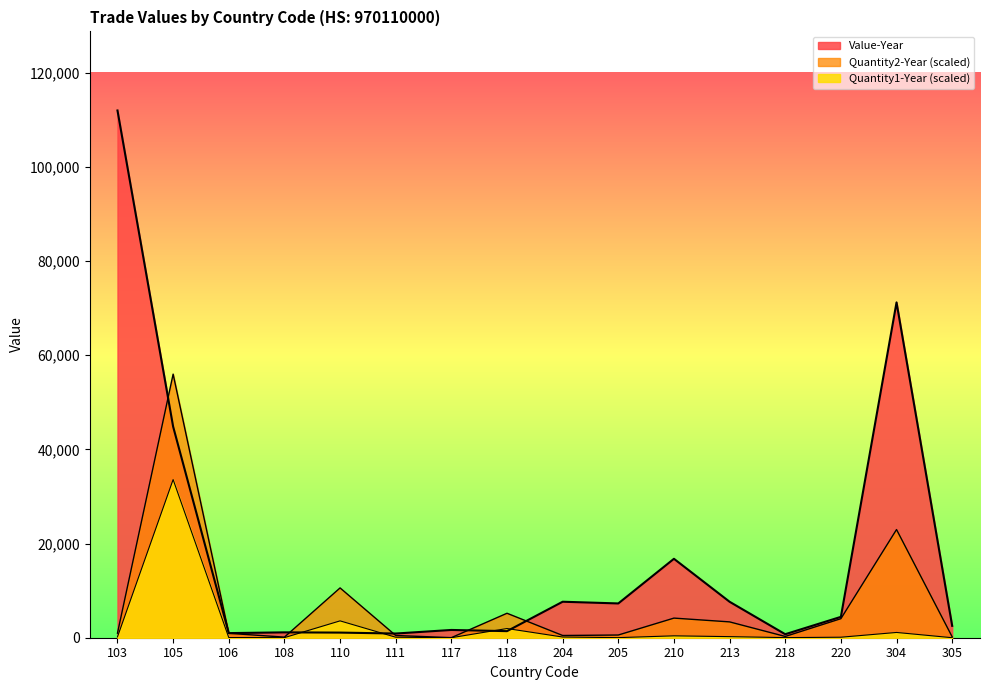

How many values in the Quantity2-Year series are below 971?

8